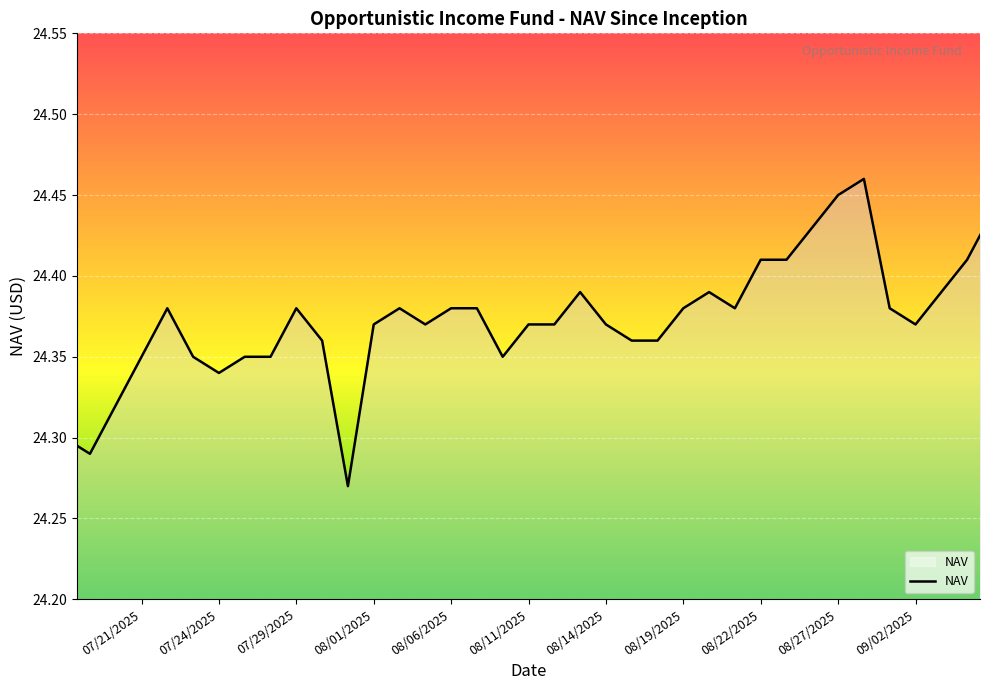

What is the smallest value displayed?

24.3